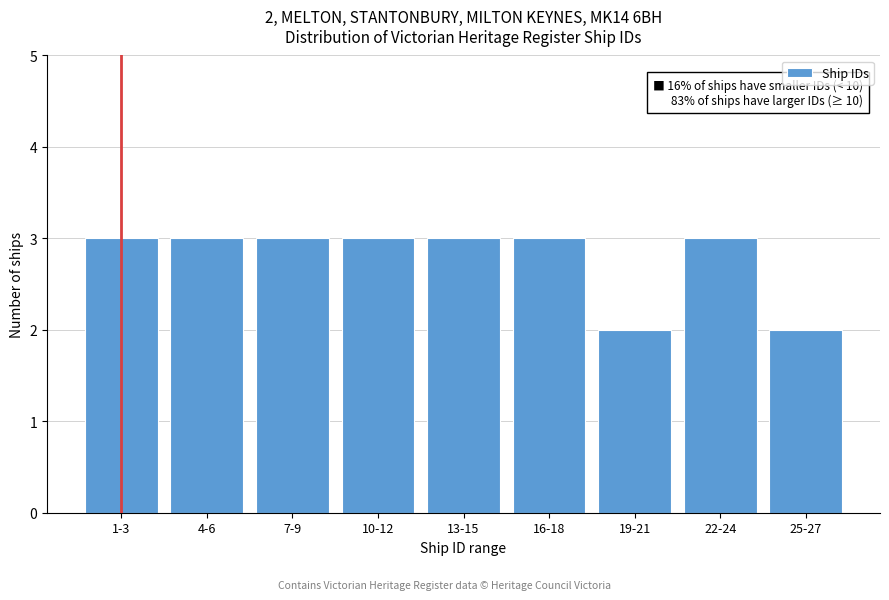

Reading left to right, what are all the values shown in this chart?

1-3=3	4-6=3	7-9=3	10-12=3	13-15=3	16-18=3	19-21=2	22-24=3	25-27=2